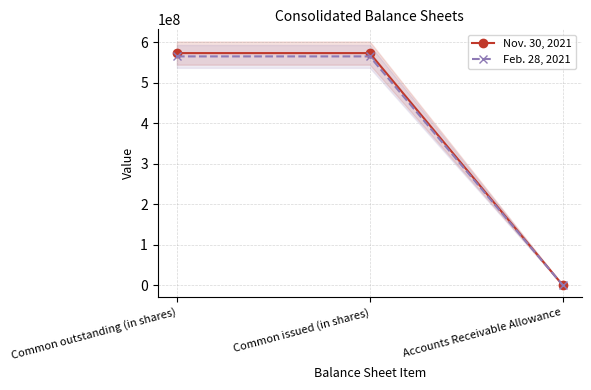

Which series has the largest range (max minus min)?

Nov. 30, 2021